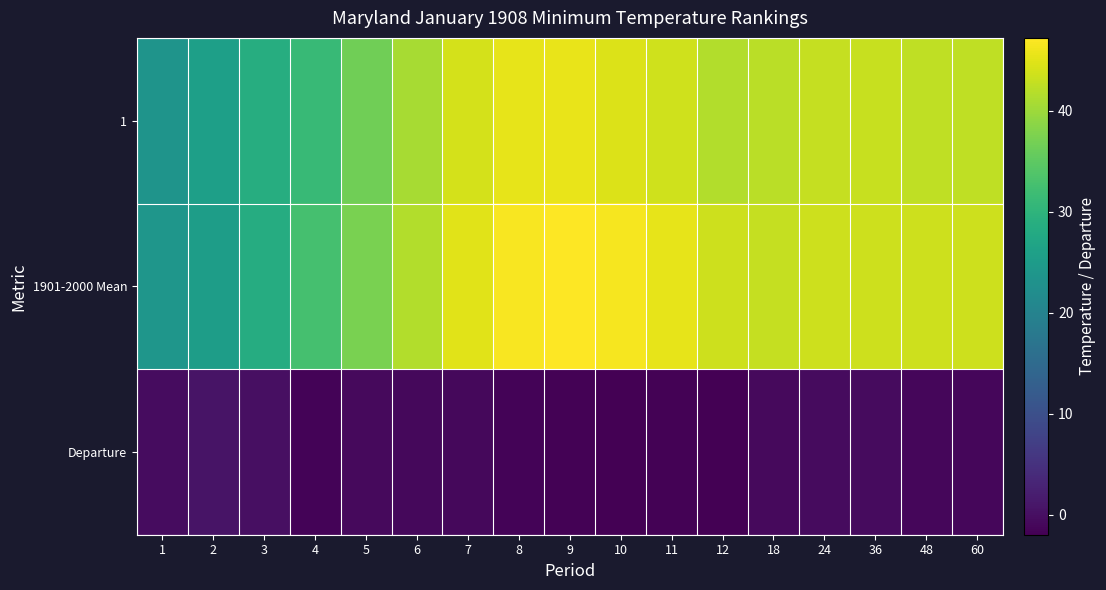

At which category is the sum across all series the highest?

9